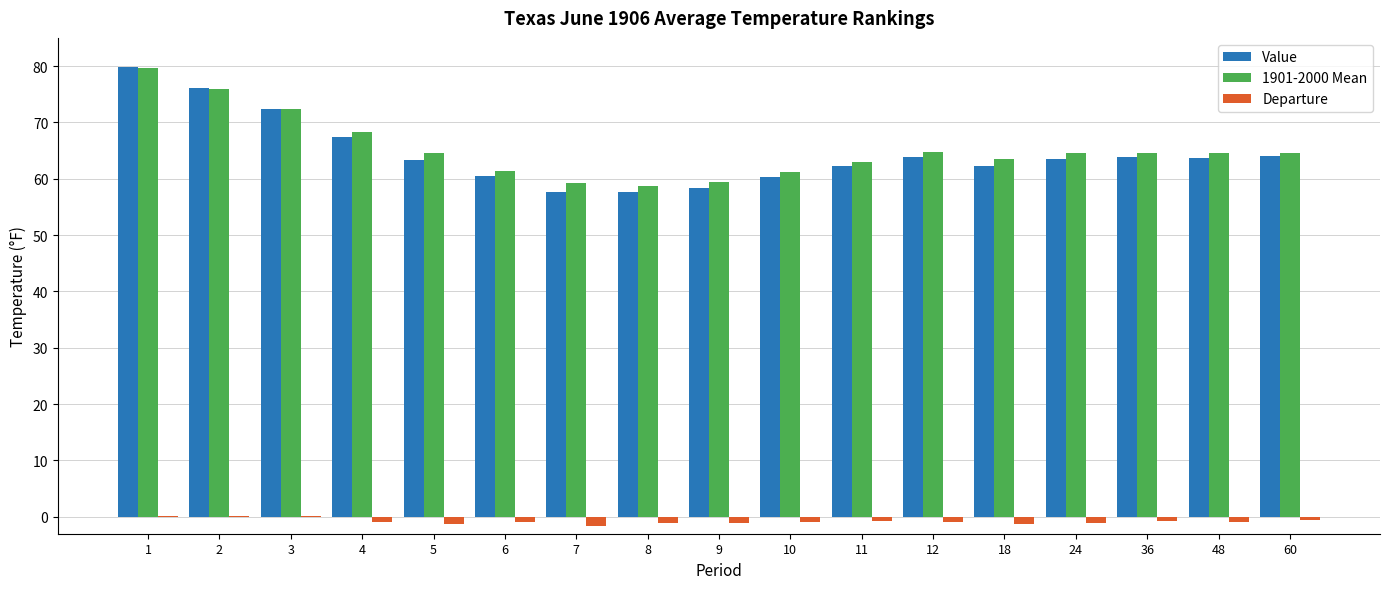

Which label corresponds to the largest value in the chart?

1